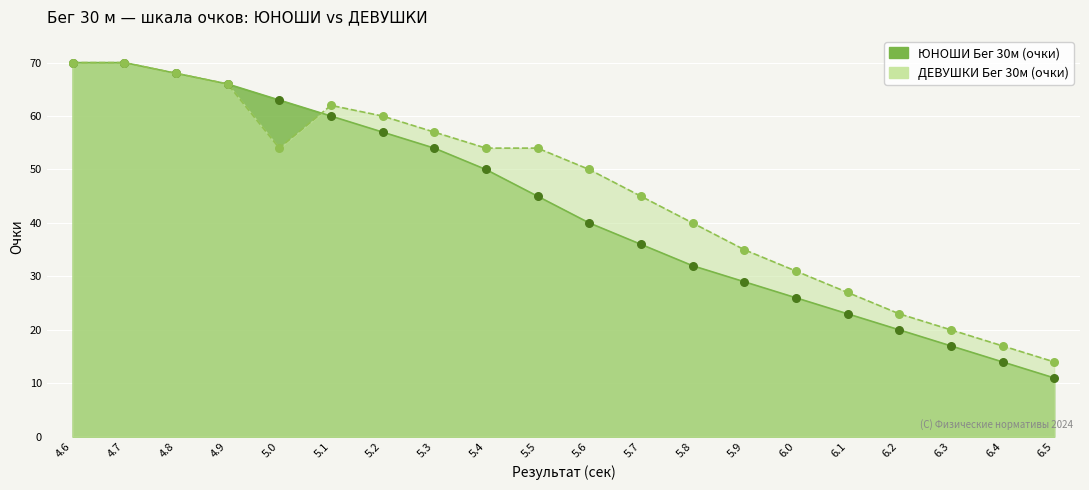

Which series has the widest spread of Y values?

ЮНОШИ Бег 30м (очки)